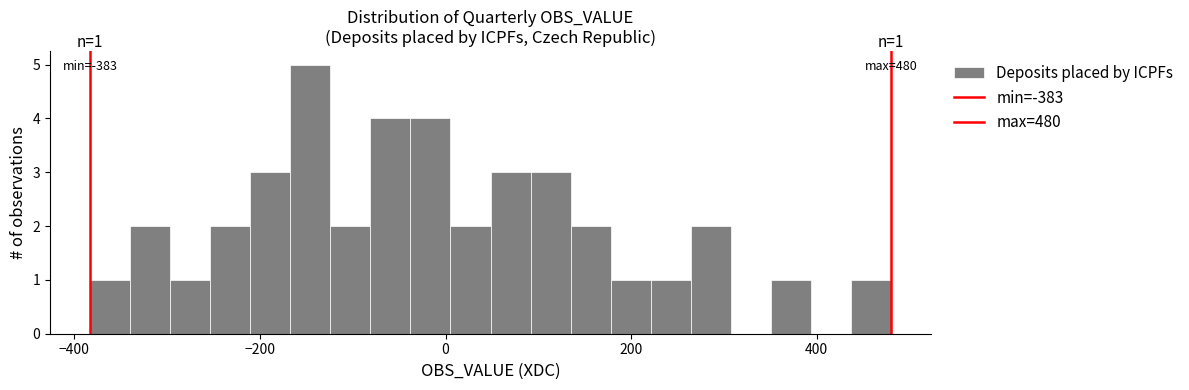

Read against the x-axis, roughly where is the centre of the tallest bar?

-140